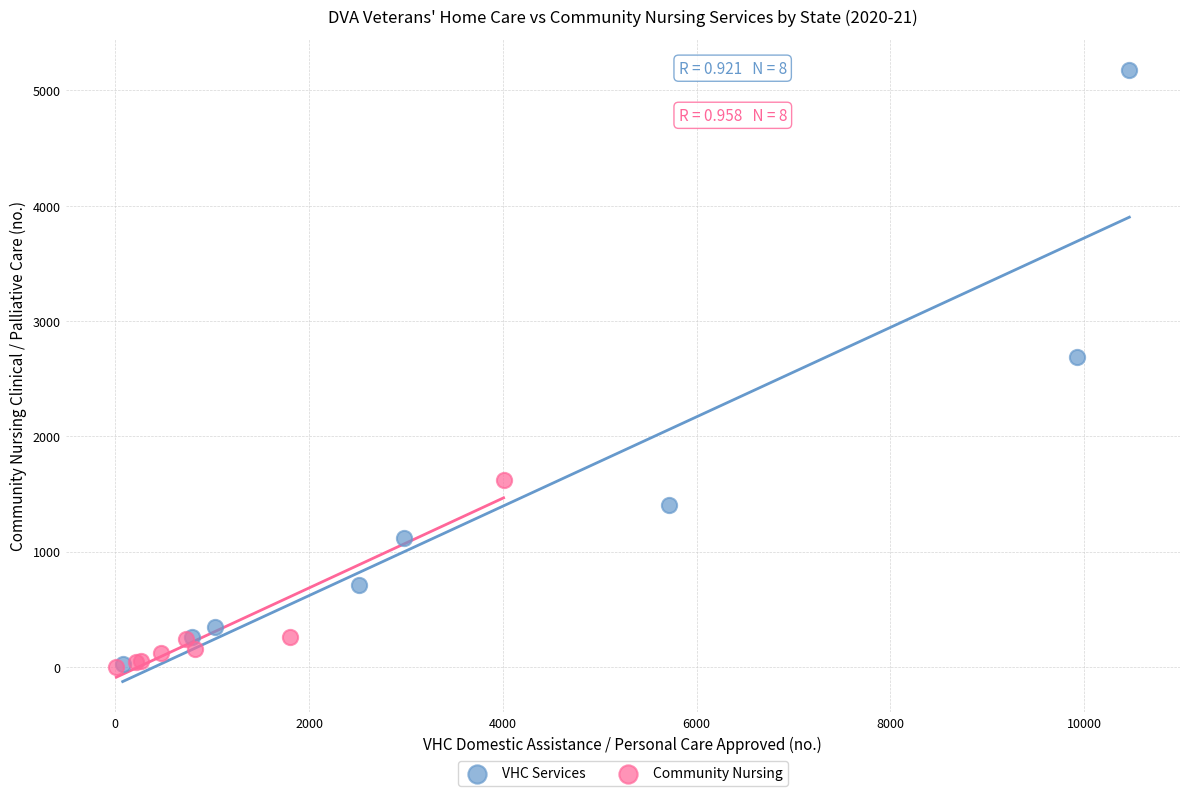

Which series contains the highest Y value?

VHC Services